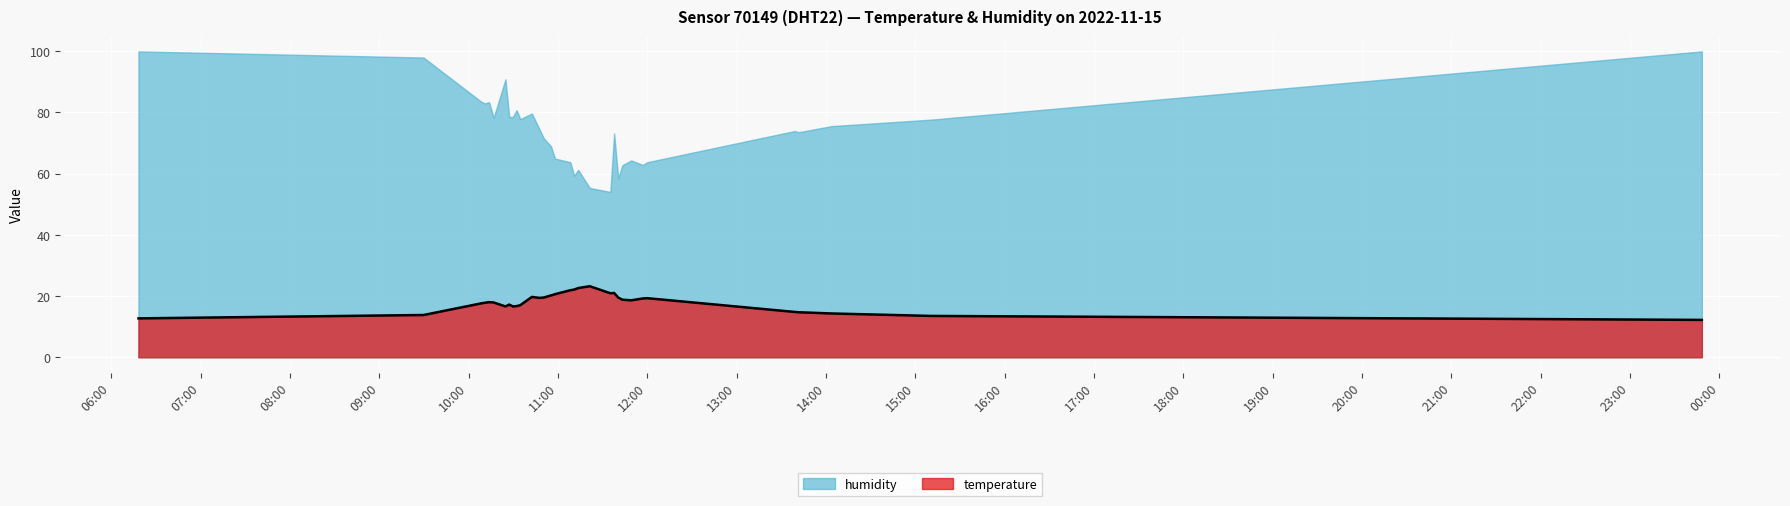

Approximately how many times larger is the value at 2022-11-15T10:42:32 compared to 2022-11-15T10:13:48?

1.1